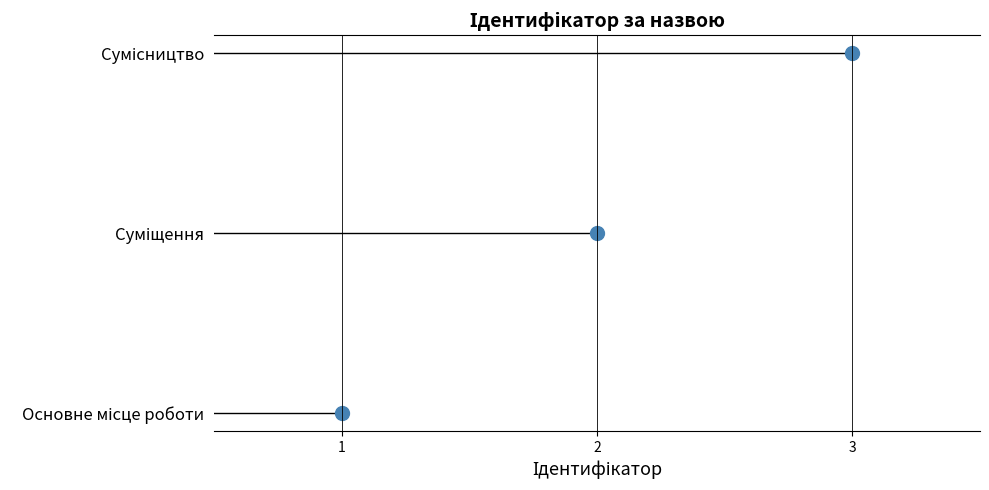

What position from the right is Суміщення?

2